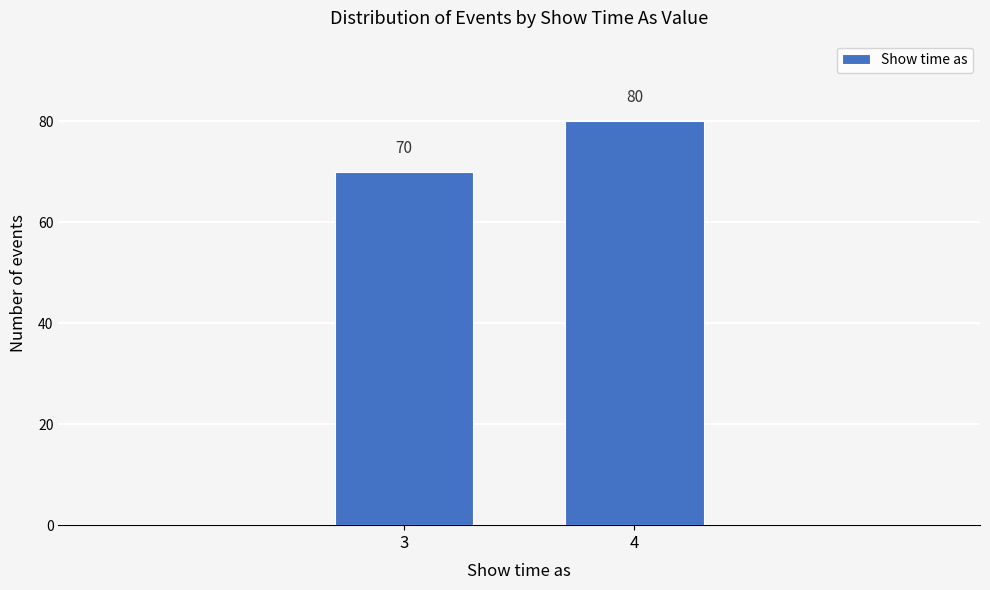

Reading left to right, list all the values displayed in this chart.

3=70	4=80